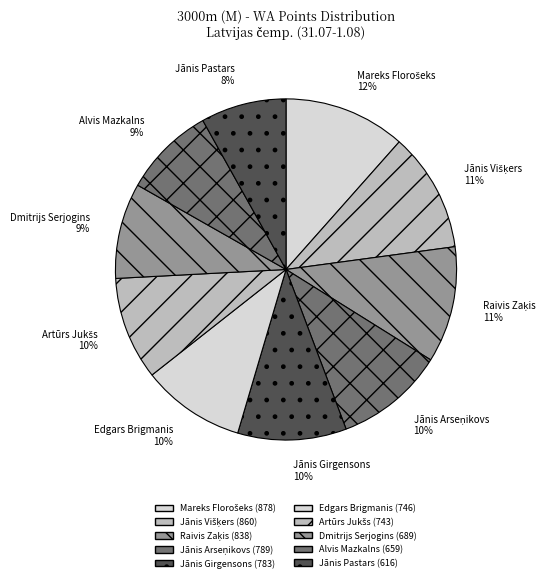

Is there any slice that represents more than half of the pie?

No